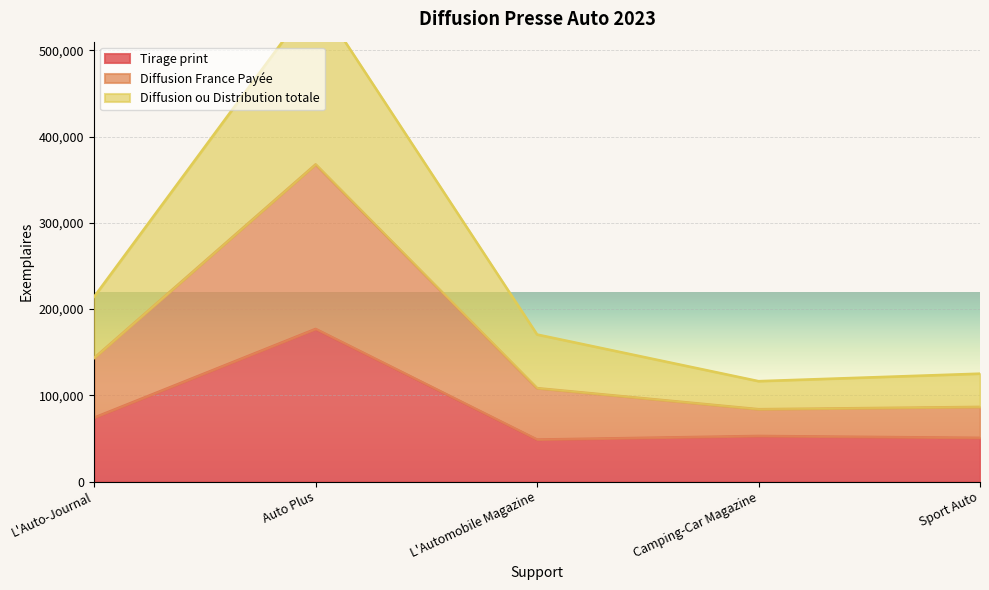

What is the lowest value of the Tirage print series?

48680